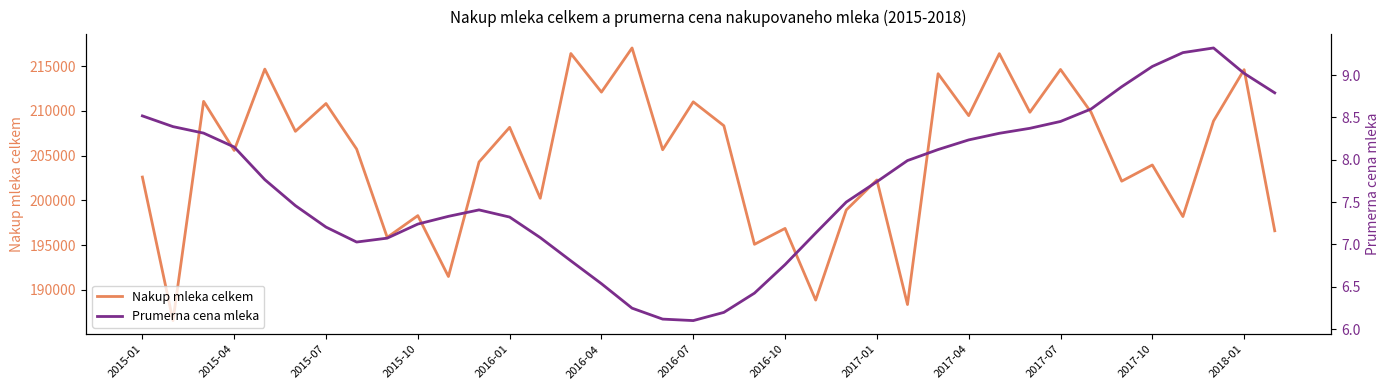

Which series has the largest total across all categories?

Nakup mleka celkem